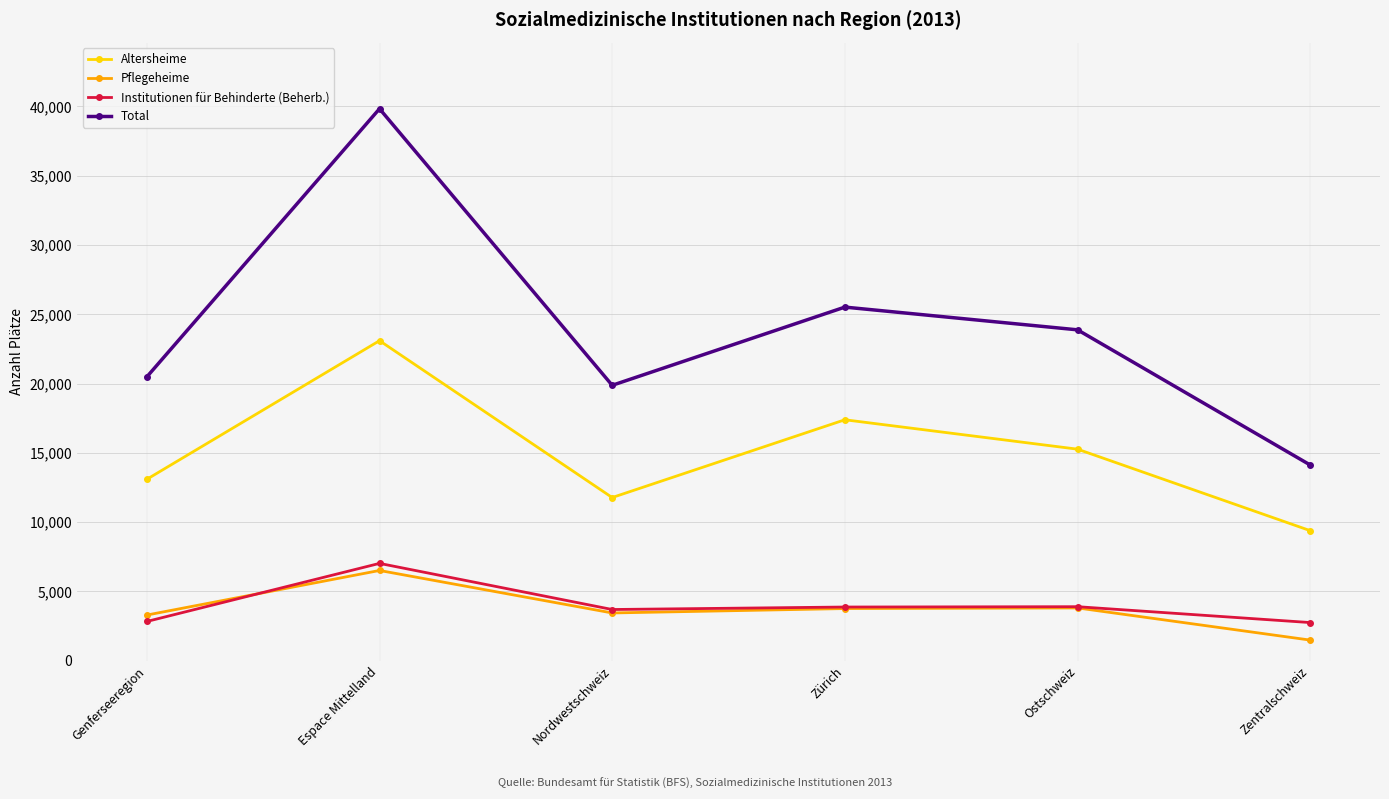

True or false: Pflegeheime has a value of 3448 at Nordwestschweiz.

True